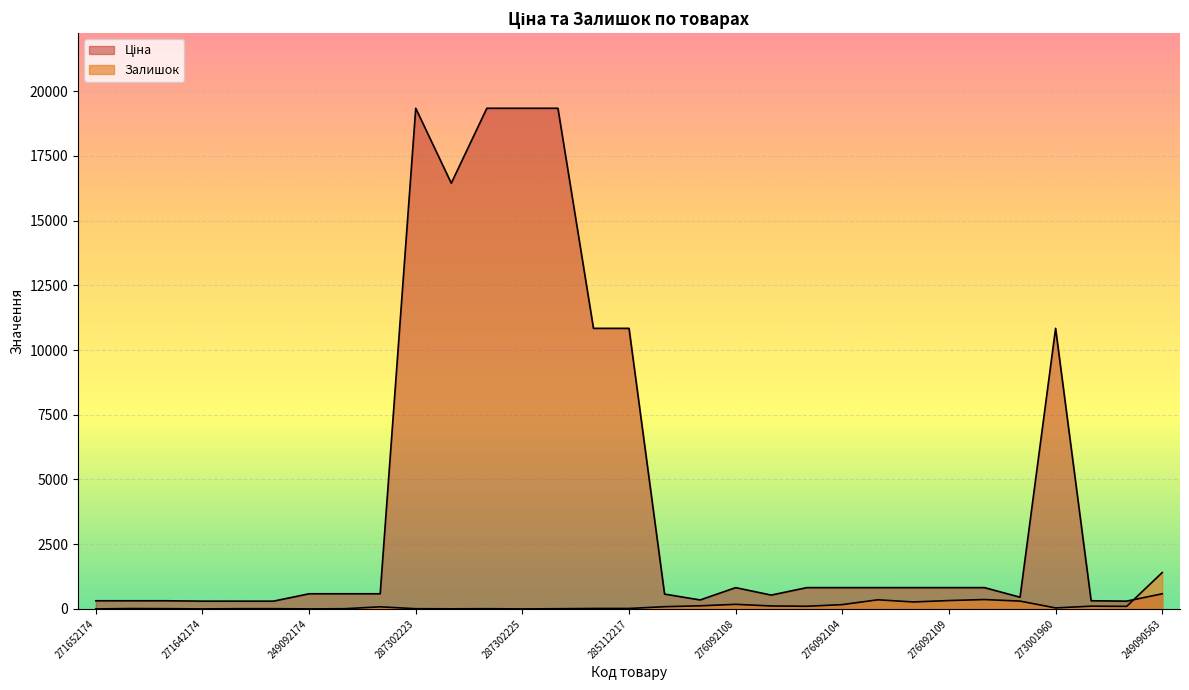

Does the chart display data point markers on the line(s)?

No